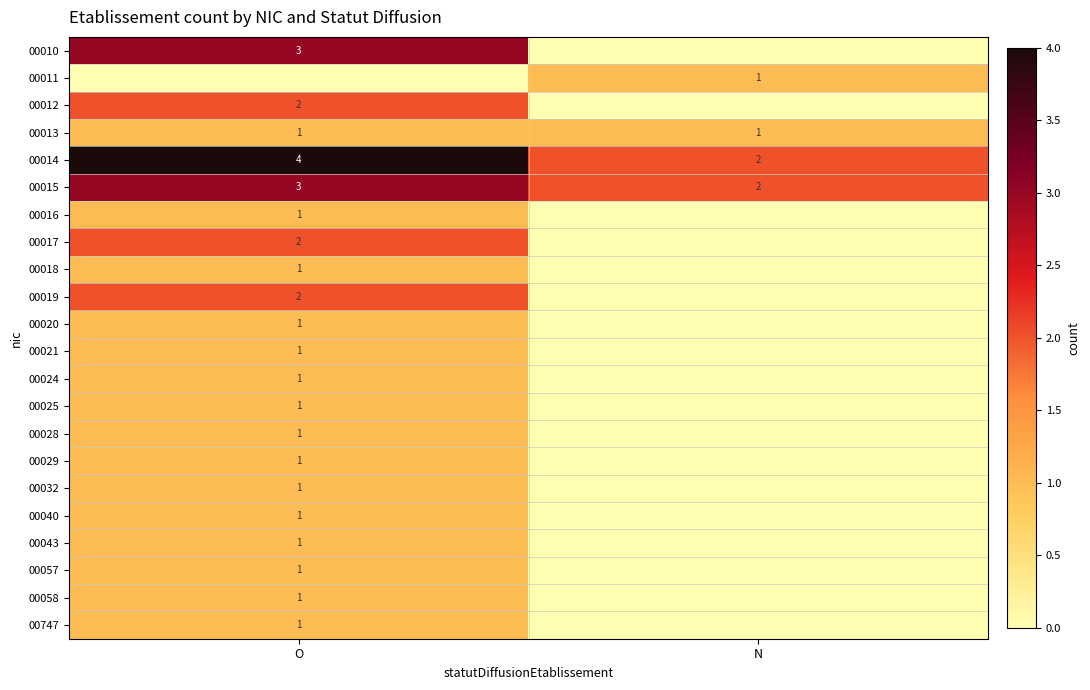

Is it true that 00020 equals 1 at O?

True